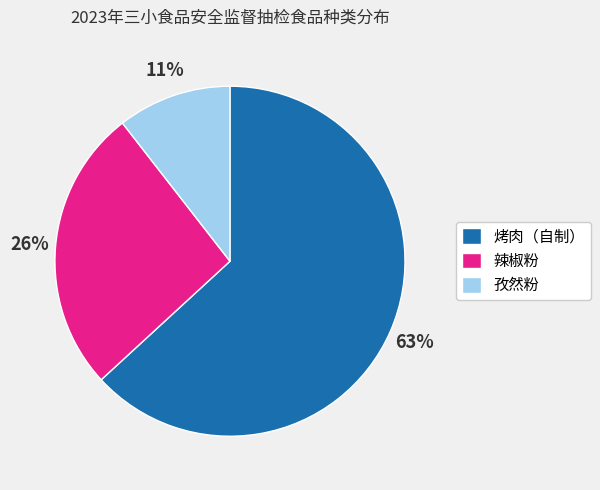

What percentage is the 烤肉（自制） slice, to the nearest percent?

63%